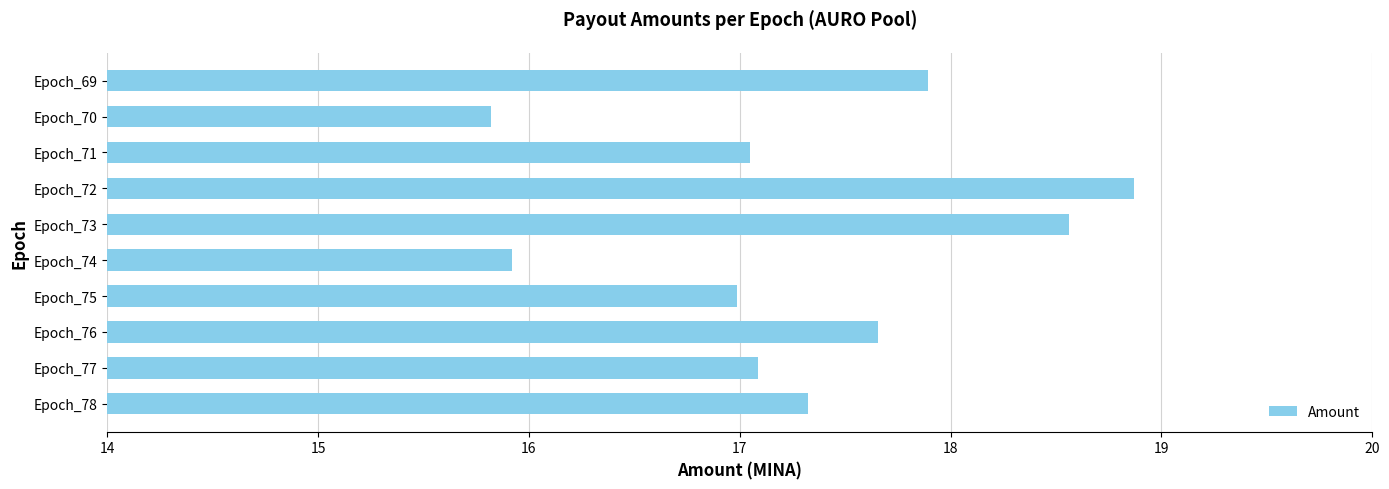

Are the bars horizontal?

Yes